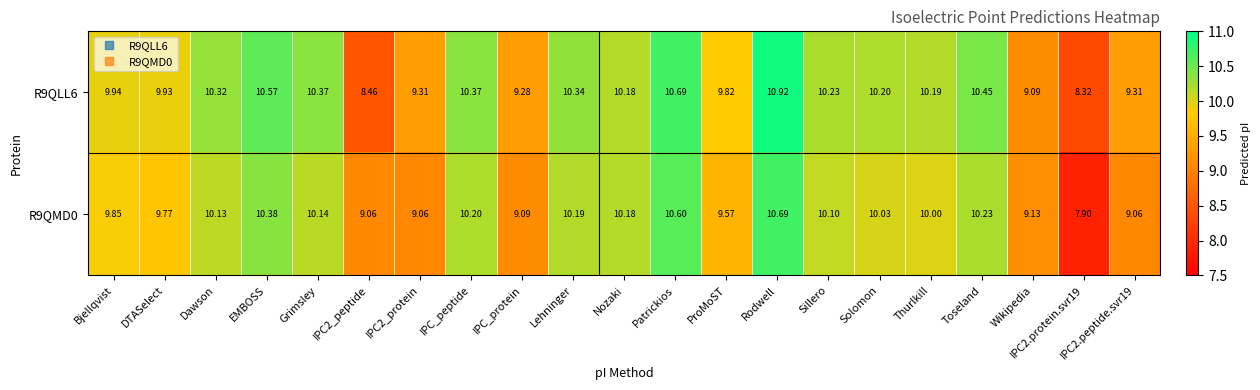

At which category is the sum across all series the highest?

Rodwell